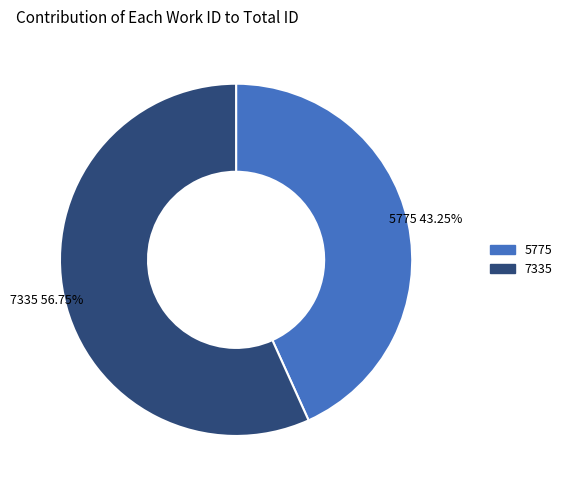

What is the majority slice?

7335